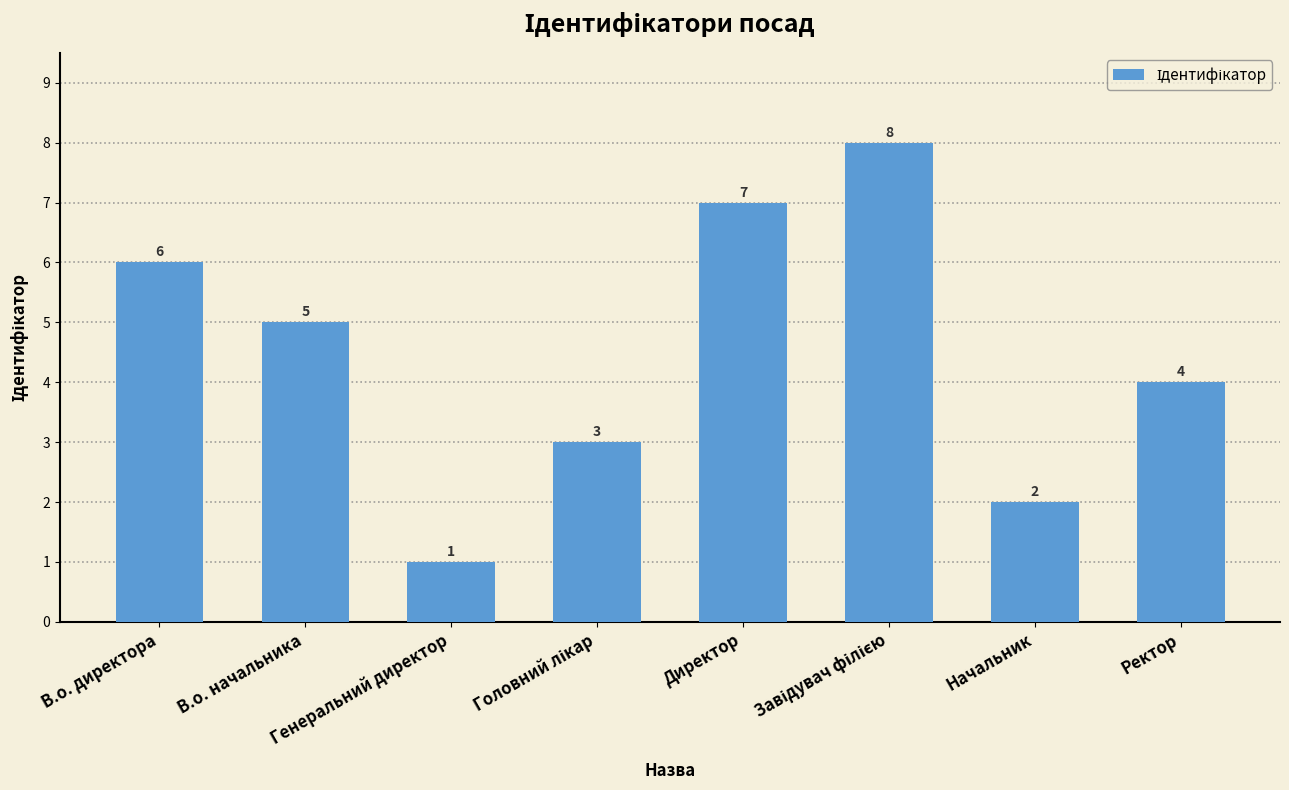

What is the maximum value shown in the chart?

8